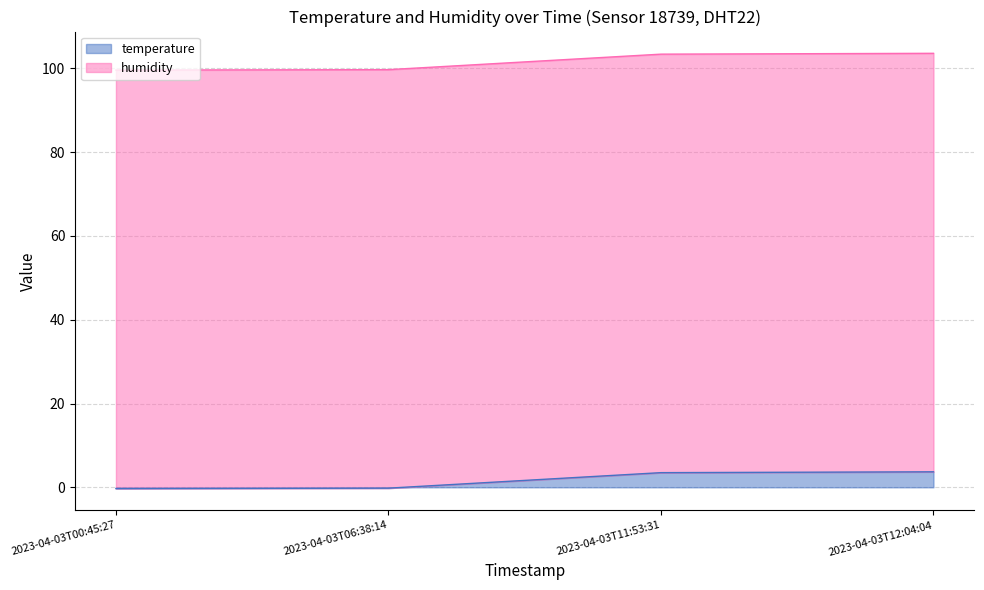

What is the maximum value for temperature?

3.7